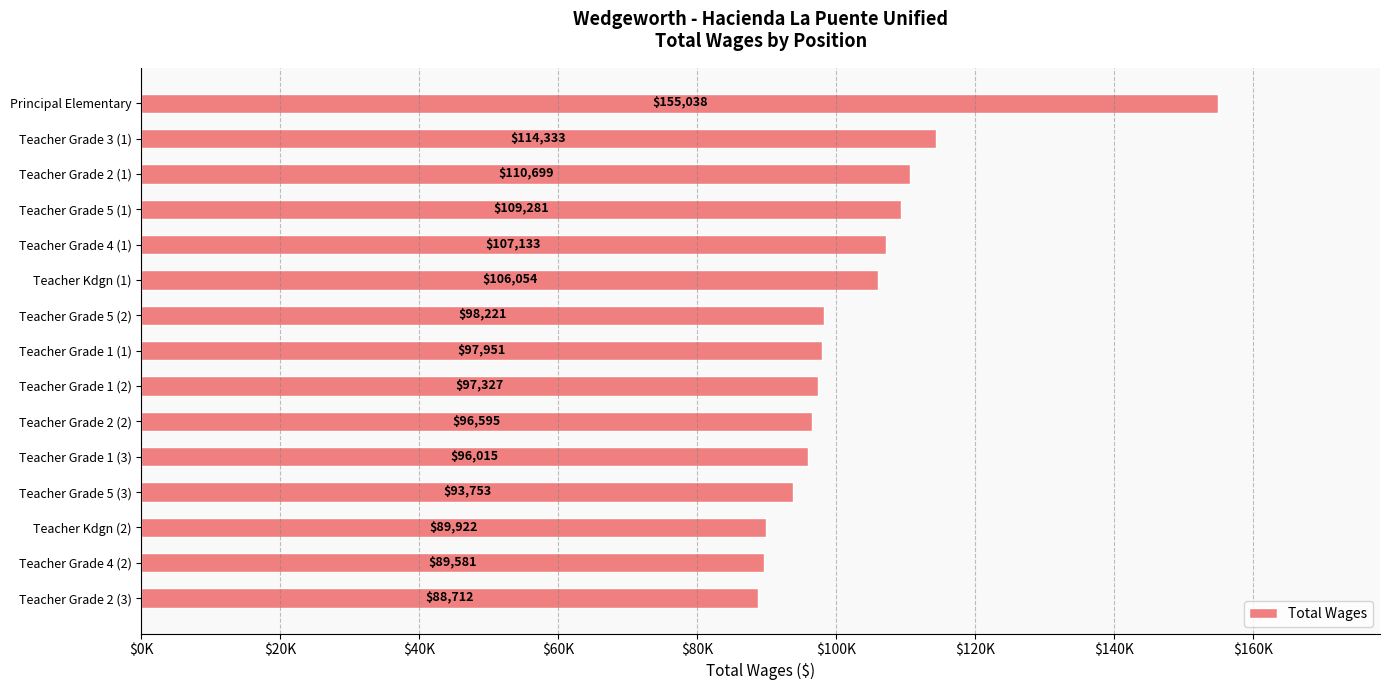

Rank the categories by value from highest to lowest.

Principal Elementary, Teacher Grade 3 (1), Teacher Grade 2 (1), Teacher Grade 5 (1), Teacher Grade 4 (1), Teacher Kdgn (1), Teacher Grade 5 (2), Teacher Grade 1 (1), Teacher Grade 1 (2), Teacher Grade 2 (2), Teacher Grade 1 (3), Teacher Grade 5 (3), Teacher Kdgn (2), Teacher Grade 4 (2), Teacher Grade 2 (3)